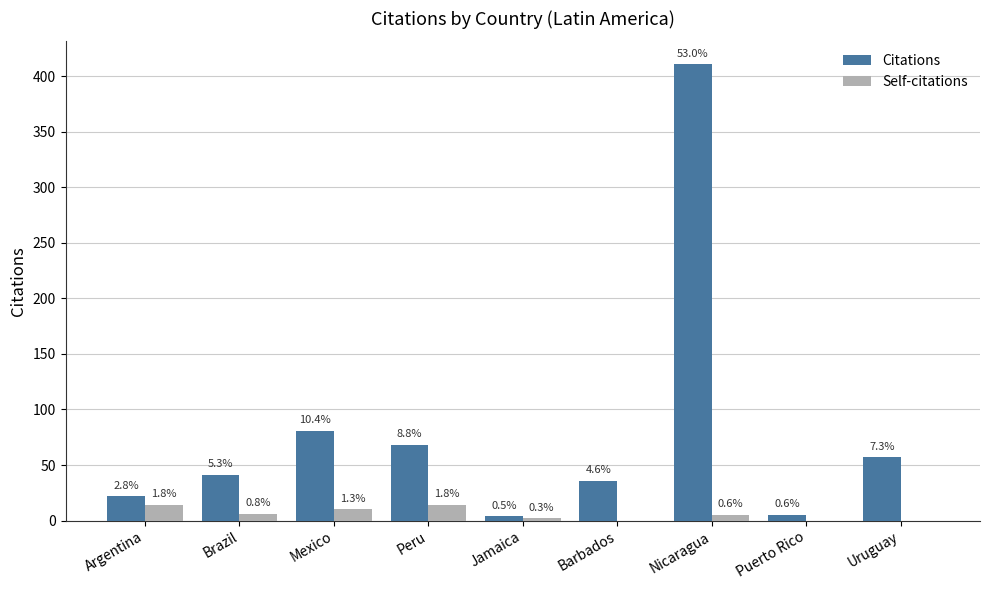

Rank the series by their average value, from lowest to highest.

Self-citations, Citations